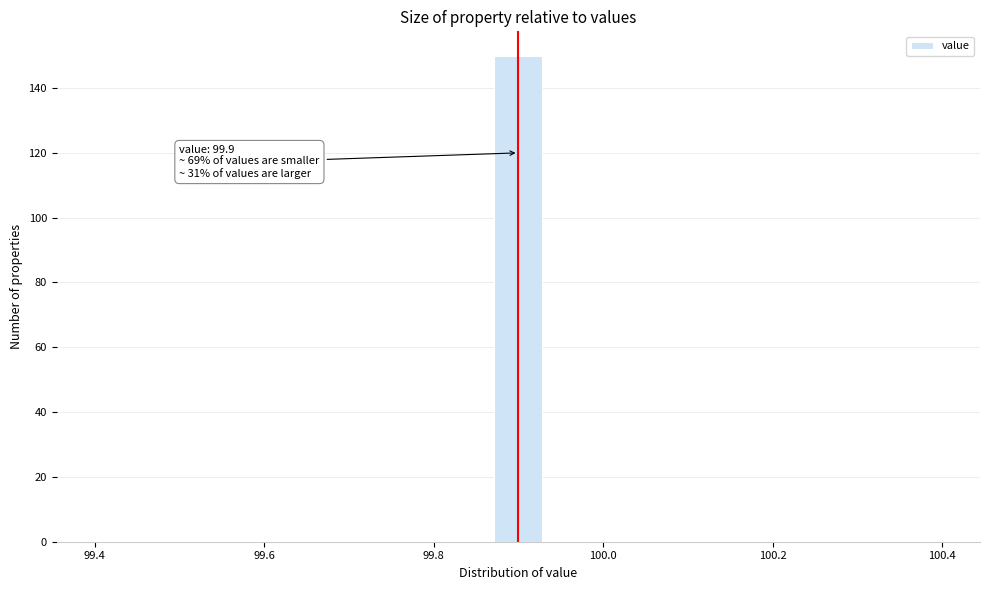

Around what value on the x-axis is the tallest bar? Give the approximate position of its centre, as read against the axis.

99.90